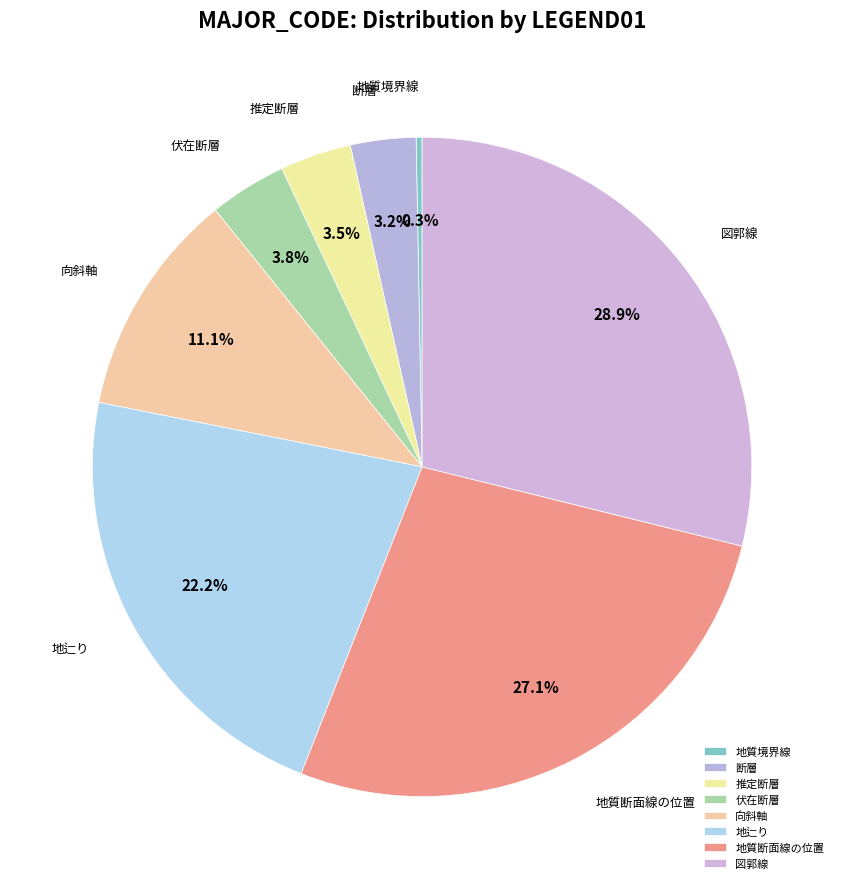

What is the ratio of the value at 地辷り to the value at 向斜軸?

2.0